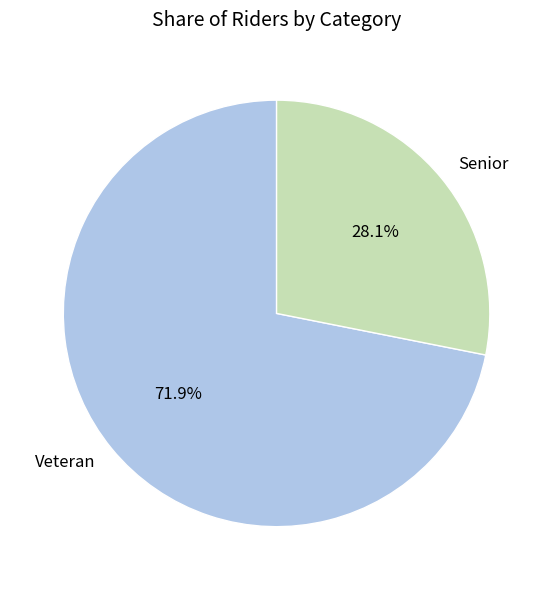

Rank the categories by value from highest to lowest.

Veteran, Senior